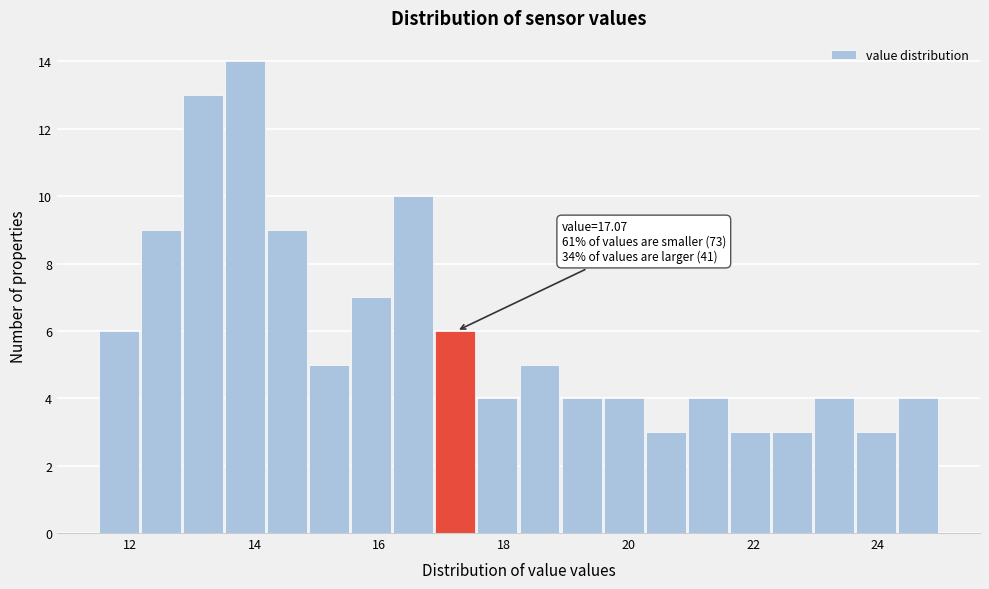

Read against the x-axis, roughly where is the centre of the tallest bar?

13.8